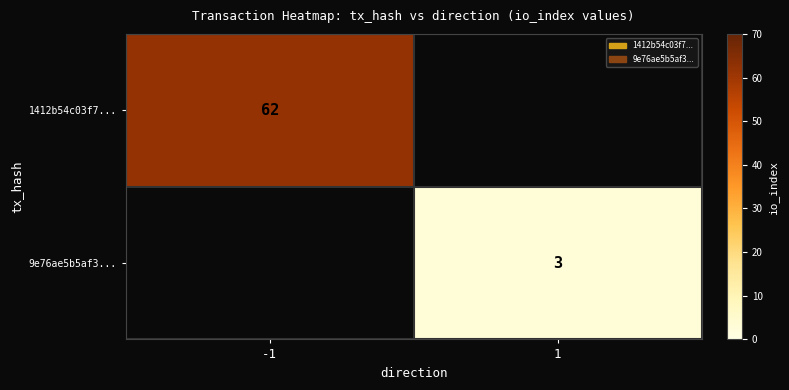

True or false: 9e76ae5b5af3... has a value of 3 at 1.

True